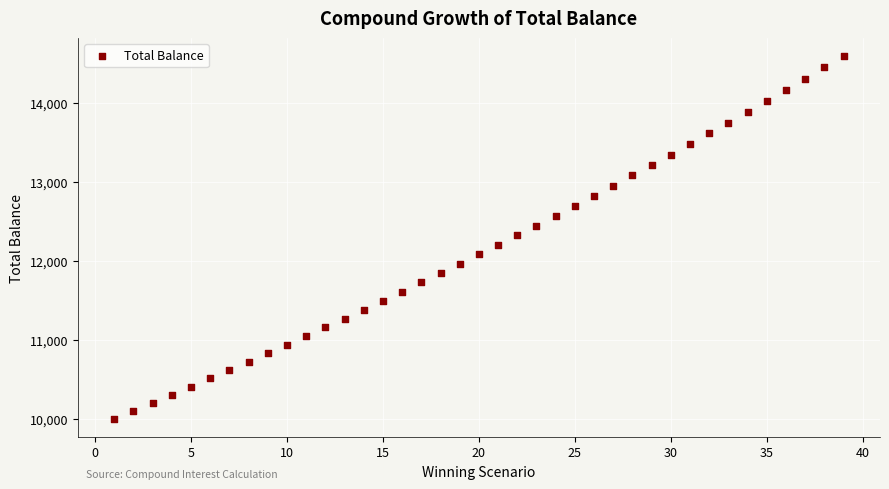

What is the range of X values (max minus min)?

38.0